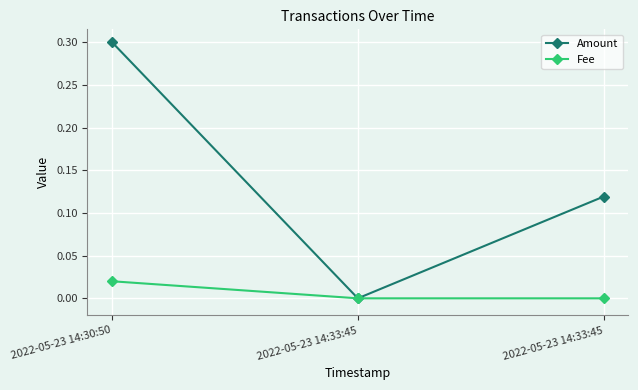

Where is Fee nearest to the value 0?

2022-05-23 14:33:45